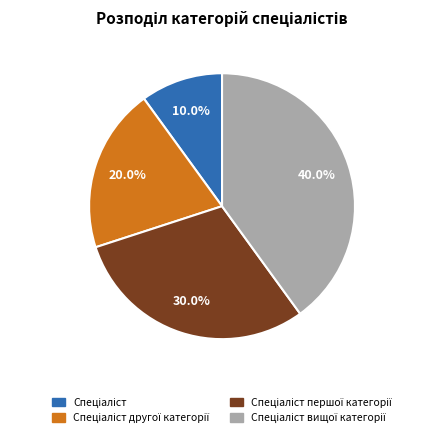

Is there any slice that represents more than half of the pie?

No